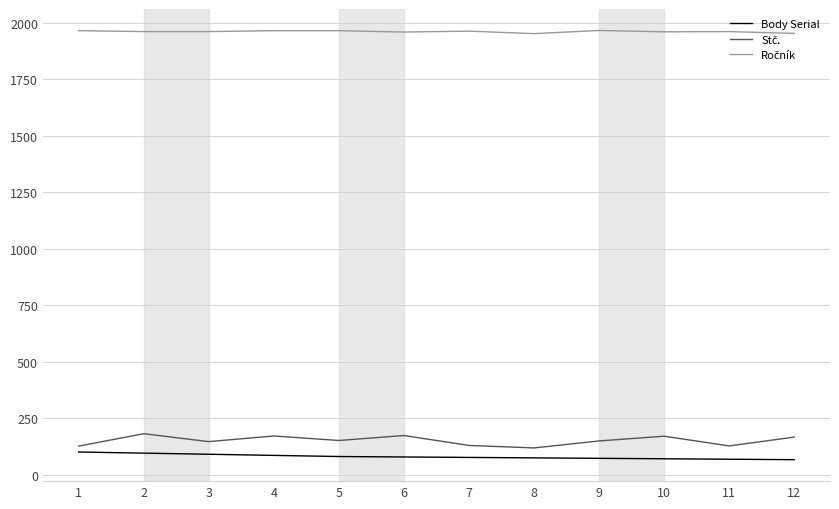

What is the minimum value shown in the chart?

66